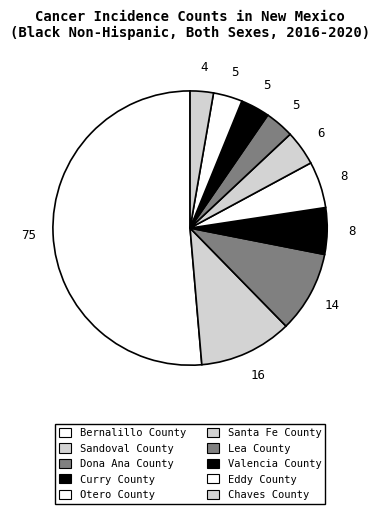

How many slices are in this pie chart?

10